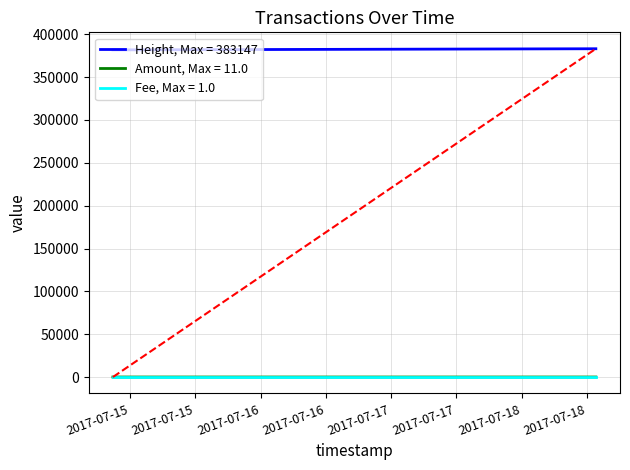

List the series in order of their peak value, lowest first.

Fee, Max = 1.0, Amount, Max = 11.0, Height, Max = 383147